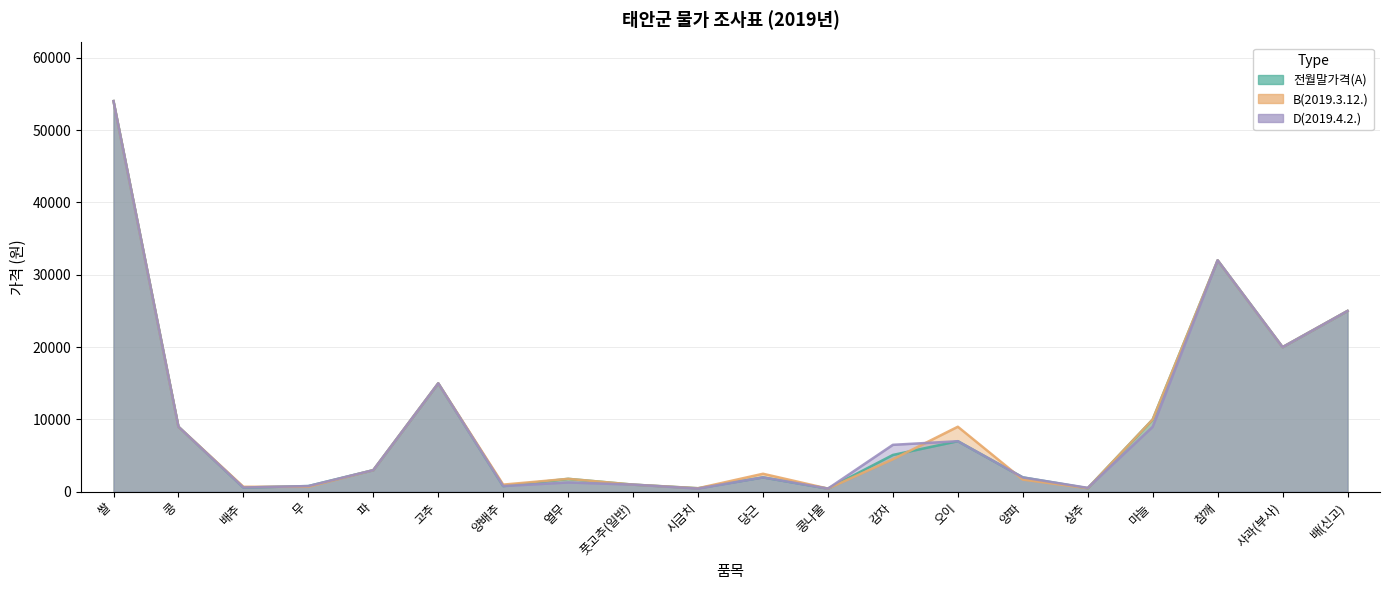

Which category has the lowest value in the B(2019.3.12.) series?

콩나물